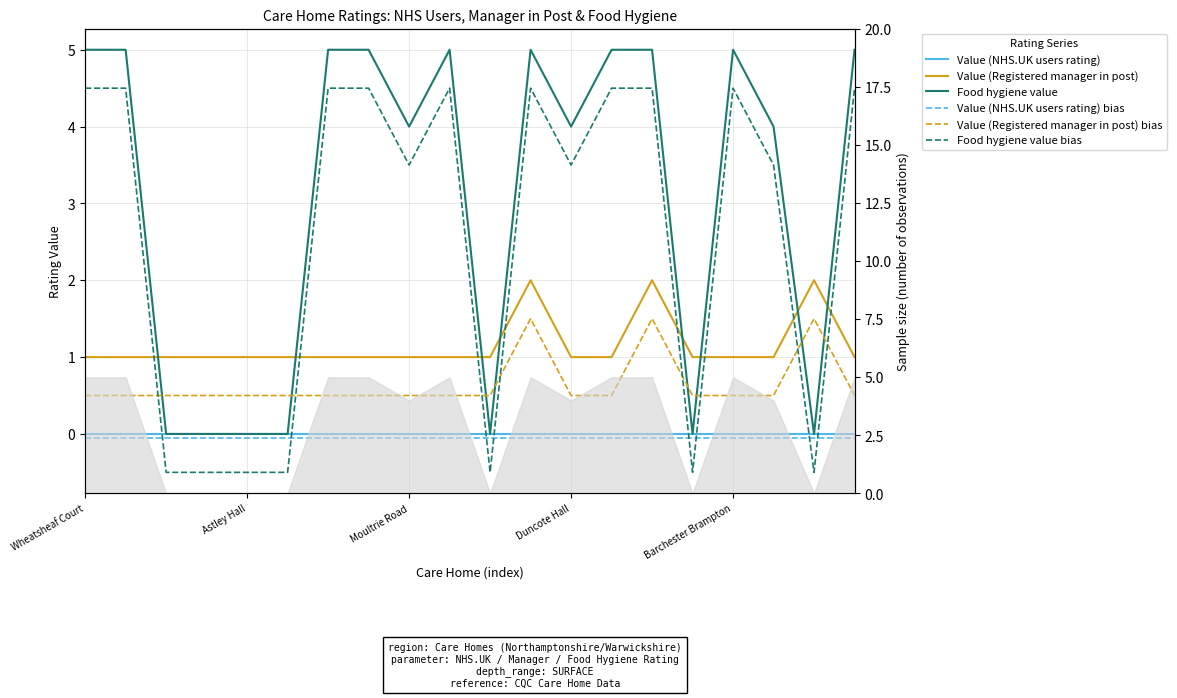

Where is Food hygiene value nearest to the value 2?

Moultrie Road